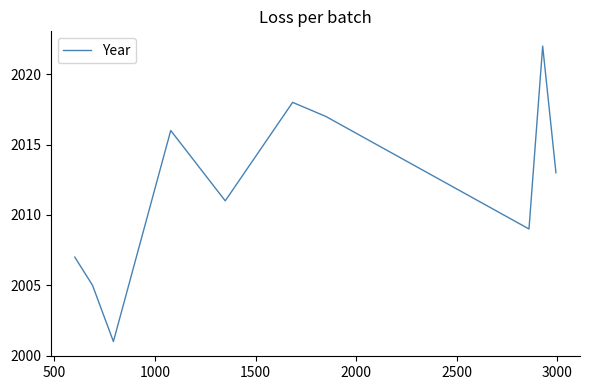

What is the greatest value displayed?

2022